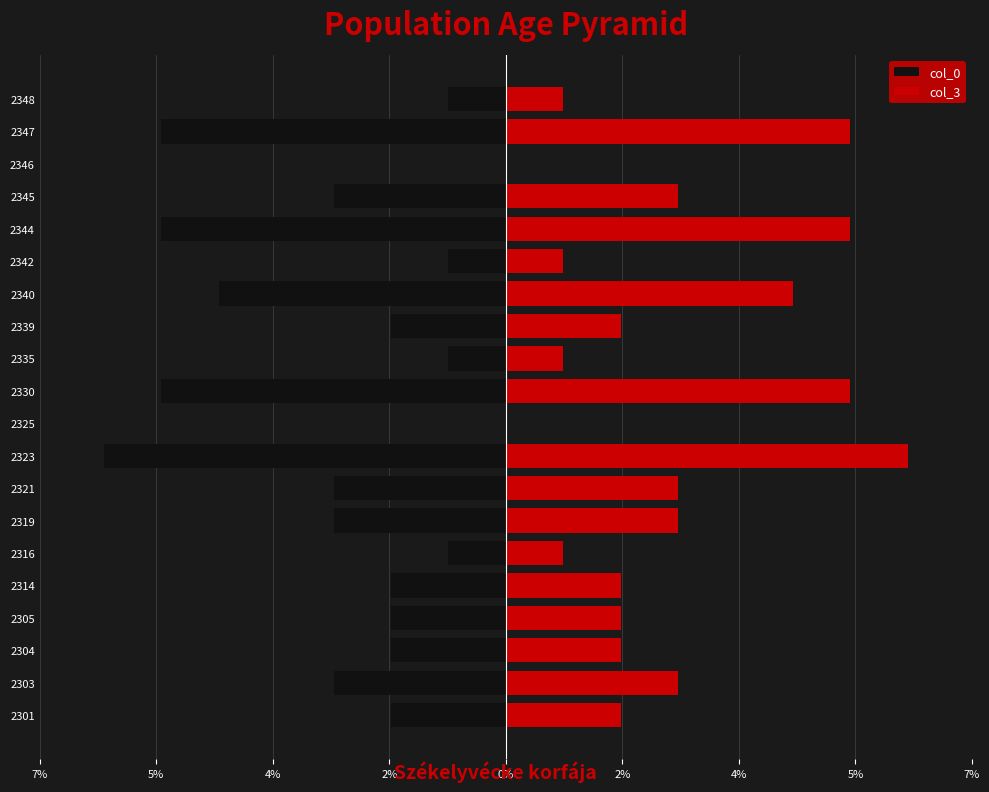

At how many categories does at least one series exceed -4?

20